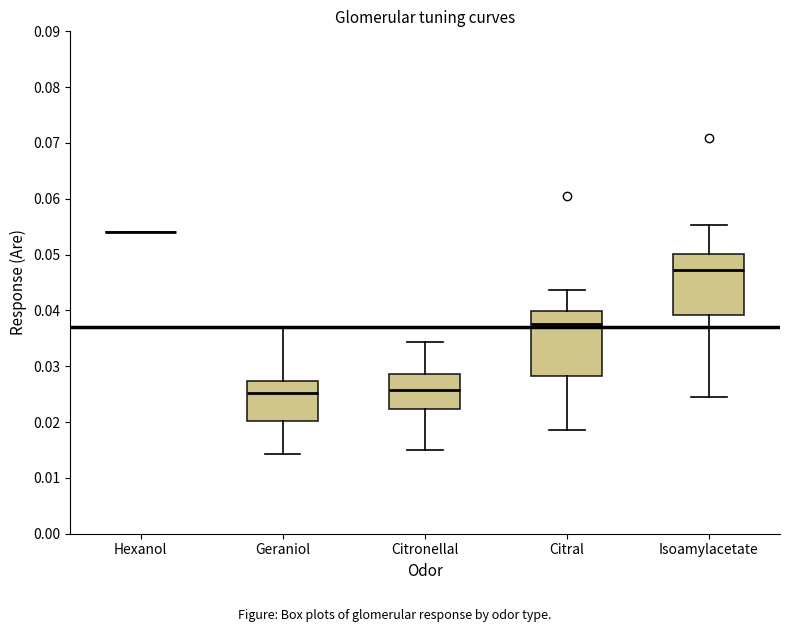

Reading left to right, transcribe this box plot: for each box, give where its median line is, the range the box spans, and where its two whiskers end, as read against the y-axis. The values are not printed on the chart, so give them approximately, as read against the axis.

Hexanol: box collapsed to a line at 0.054, whiskers 0.054 to 0.054
Geraniol: median 0.025, box 0.020 to 0.027, whiskers 0.014 to 0.037
Citronellal: median 0.026, box 0.022 to 0.029, whiskers 0.015 to 0.034
Citral: median 0.038, box 0.028 to 0.040, whiskers 0.019 to 0.044
Isoamylacetate: median 0.047, box 0.039 to 0.050, whiskers 0.024 to 0.055